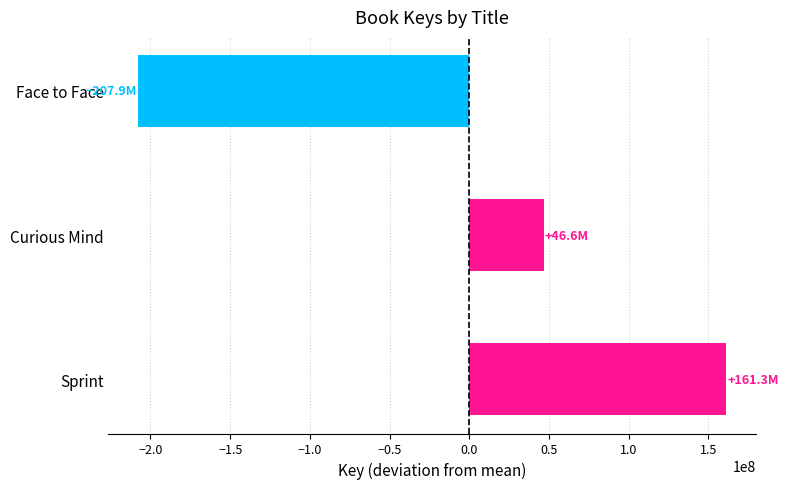

What is the difference between the values at Sprint and Face to Face?

369218275.0